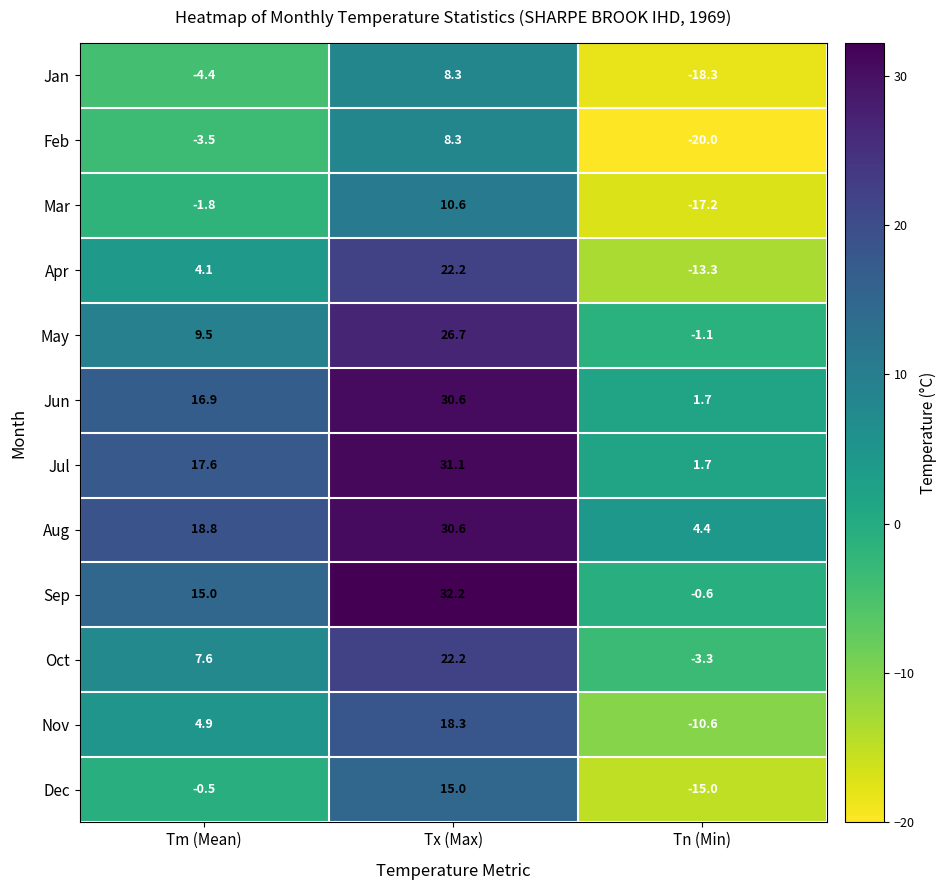

How many values in the Apr series exceed 4?

2